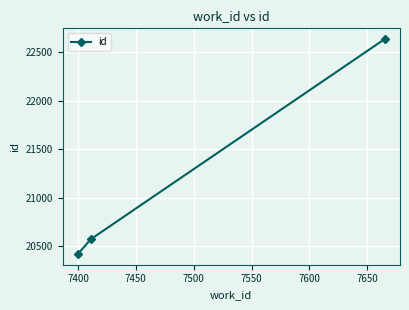

What is the minimum value shown in the chart?

20417